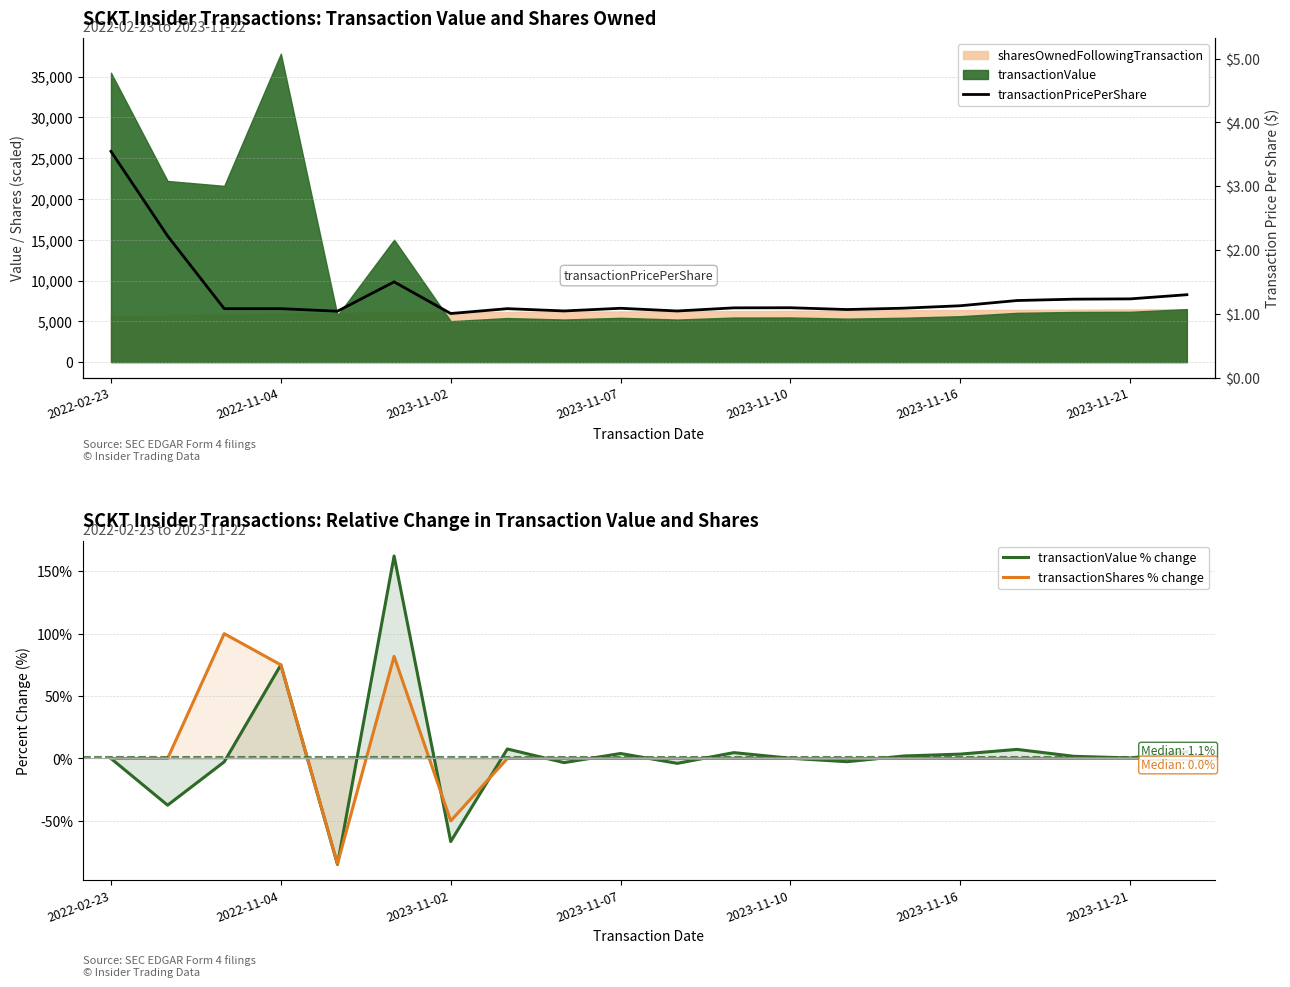

True or false: transactionShares % change and transactionValue % change cross at least once.

True